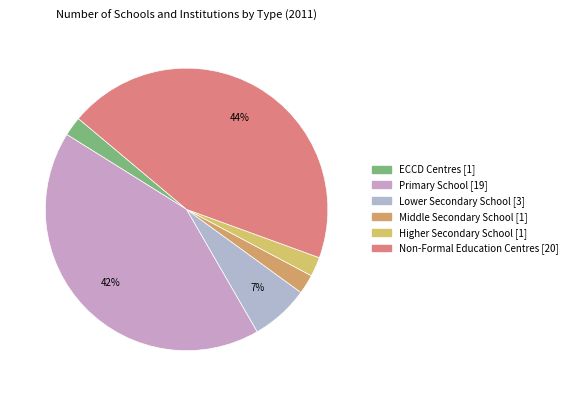

The Non-Formal Education Centres slice represents 51% of the pie. True or false?

False